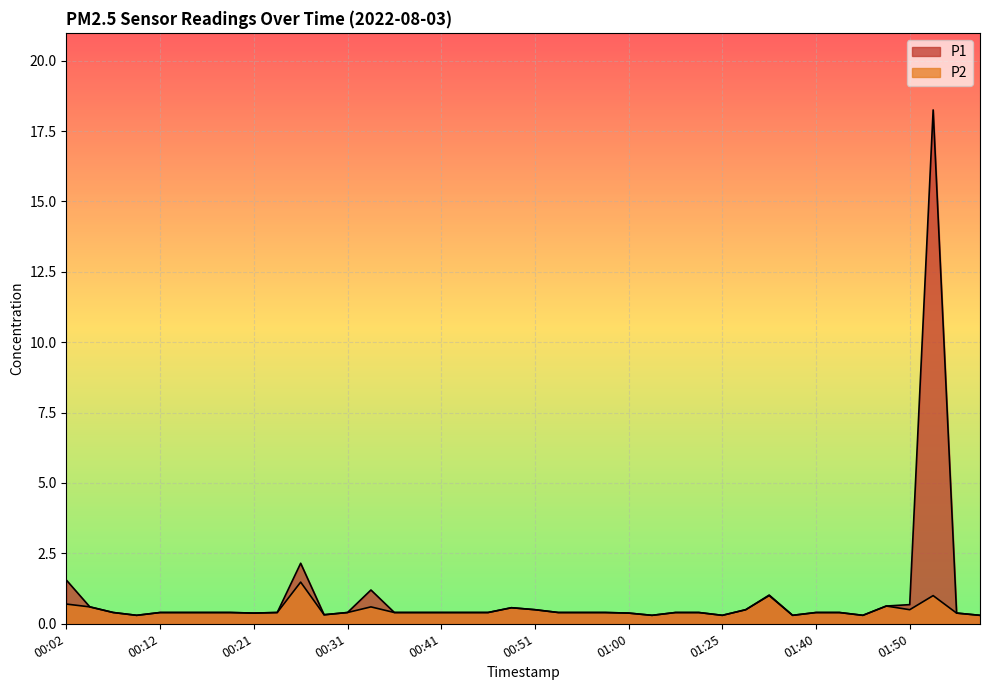

What value does the P2 series have at 00:12?

0.4